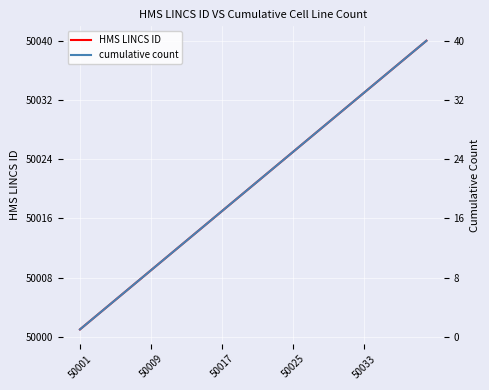

True or false: HMS LINCS ID has more than 0 points higher than both neighbors.

False